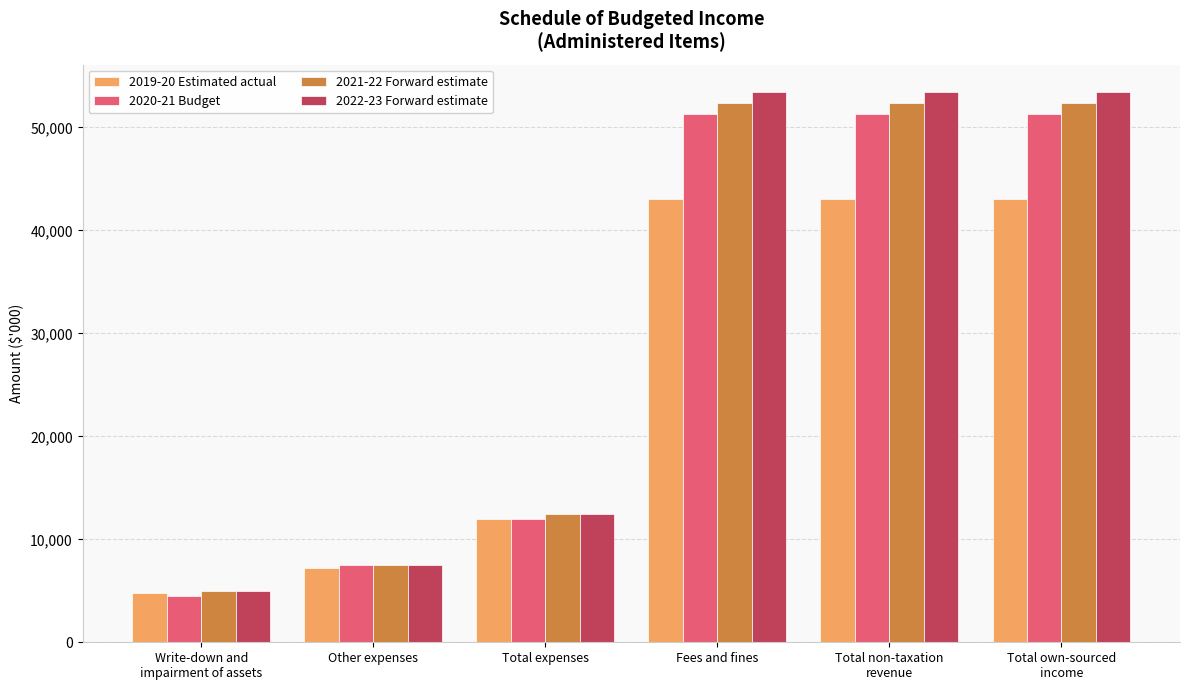

What is the label of the 1st bar from the right?

Total own-sourced
income